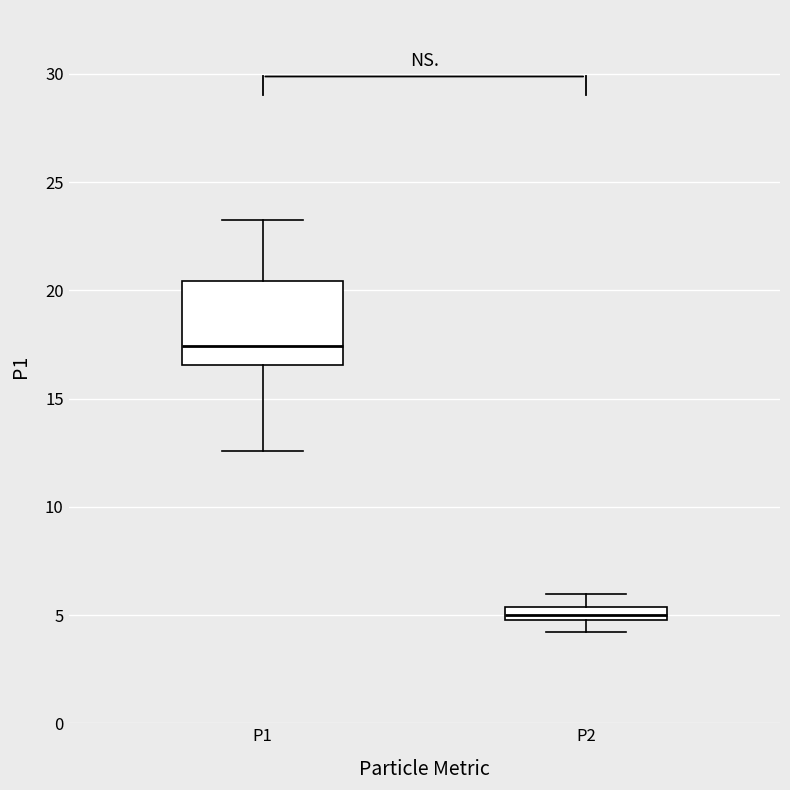

Which box has the lowest median line?

P2